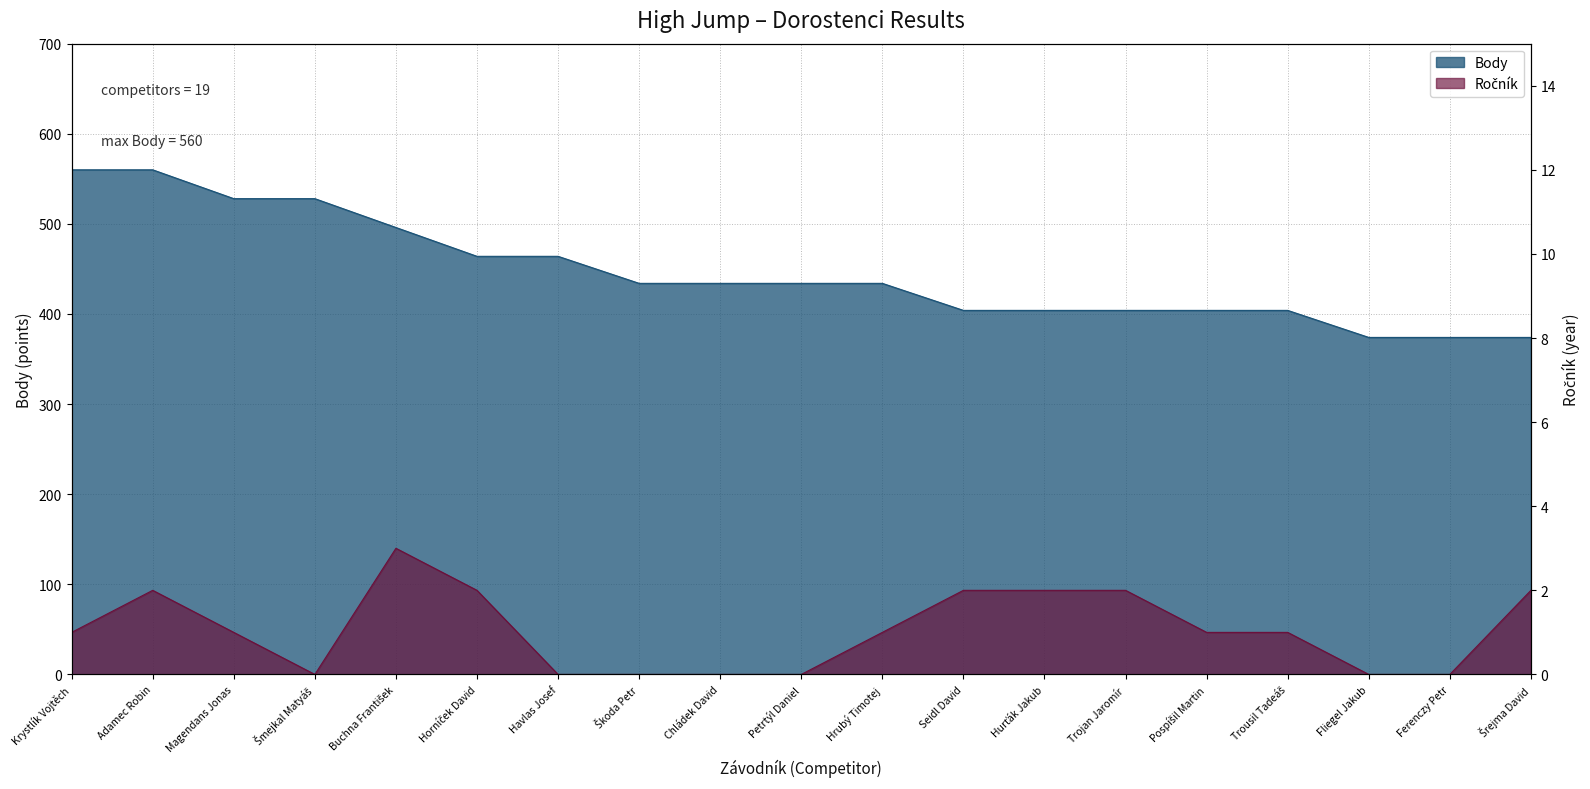

True or false: Body and Ročník cross at least once.

False